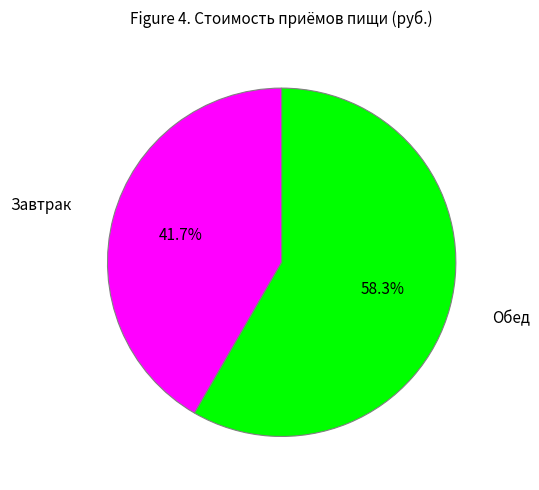

Is there any slice that represents more than half of the pie?

Yes